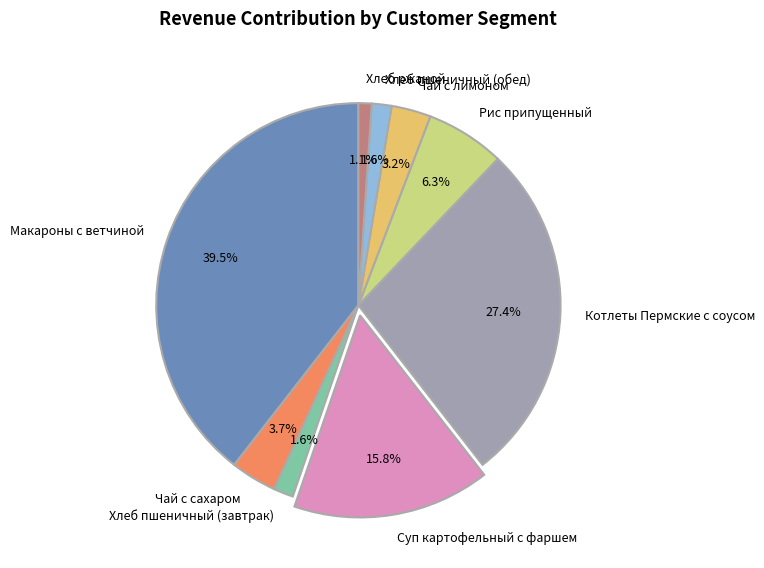

Does Чай с лимоном account for over 50% of the chart?

No